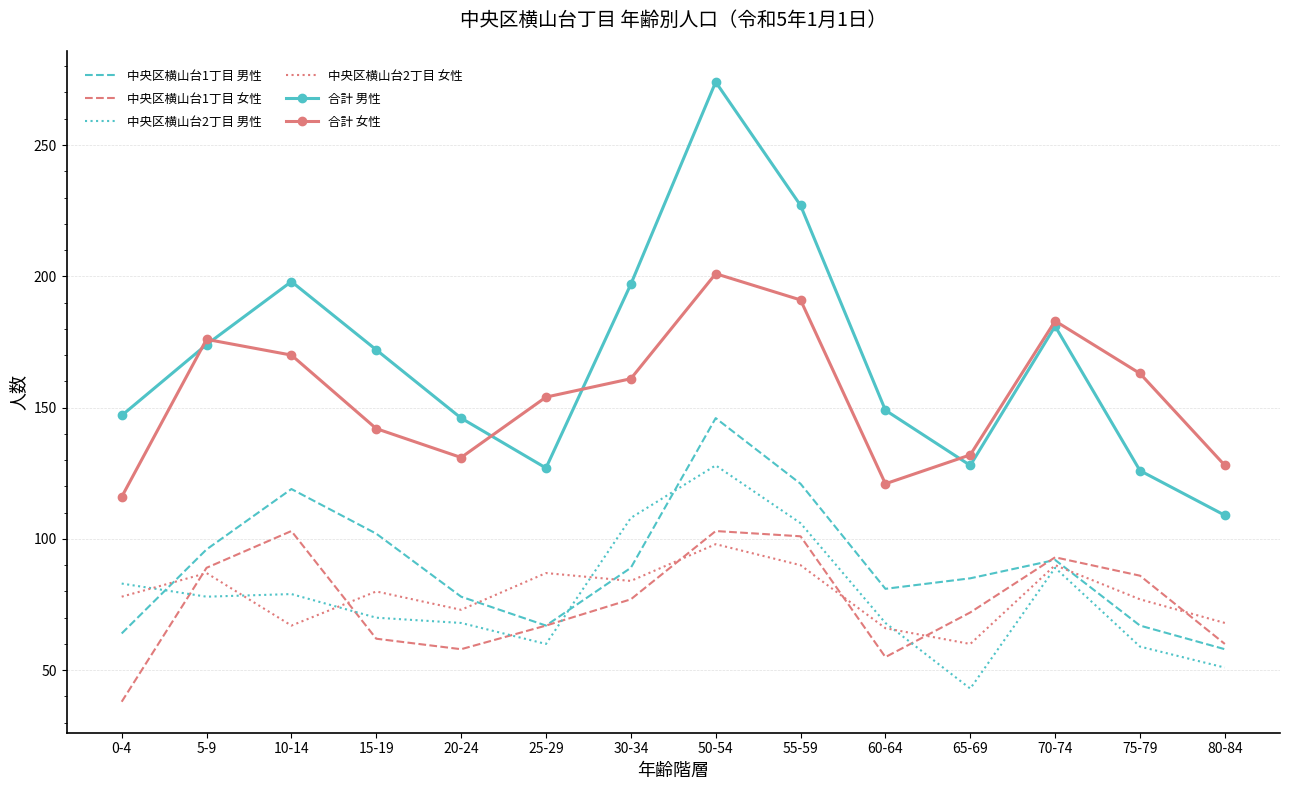

The 合計 男性 series shows 197 at 30-34. True or false?

True